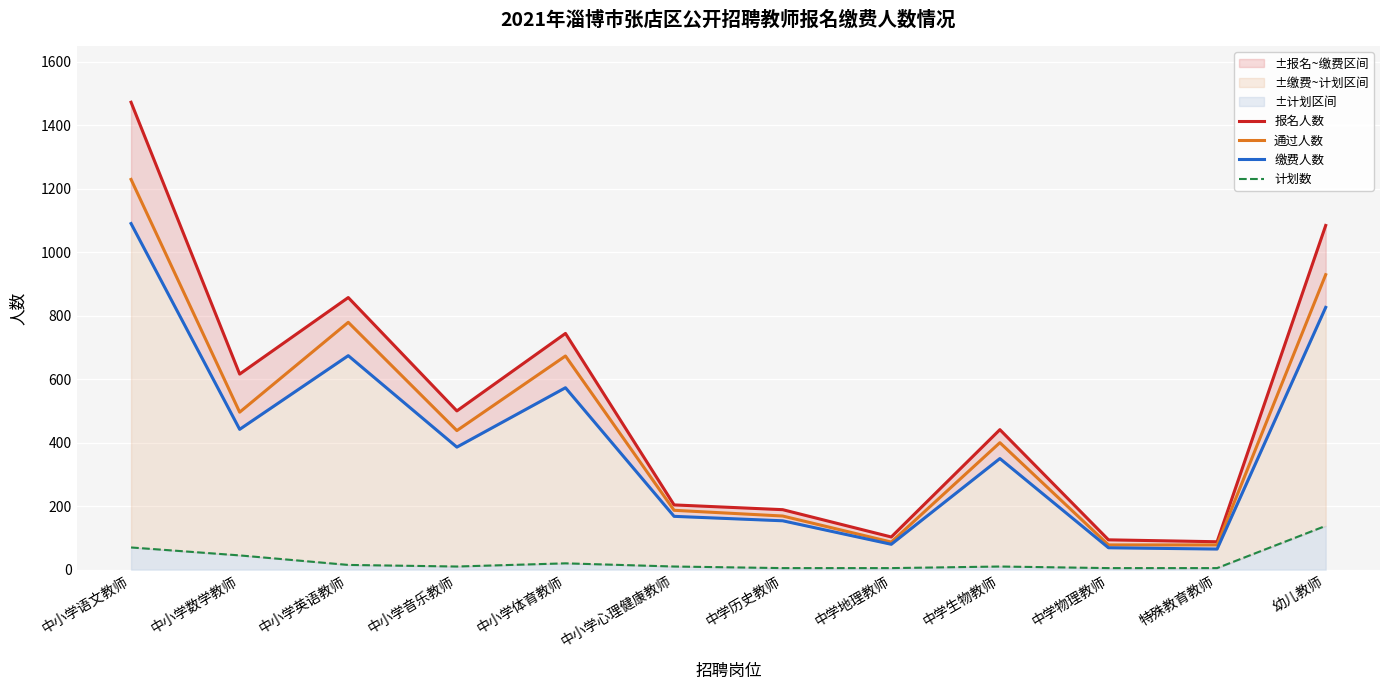

The value of 计划数 at 中小学心理健康教师 is 13. True or false?

False